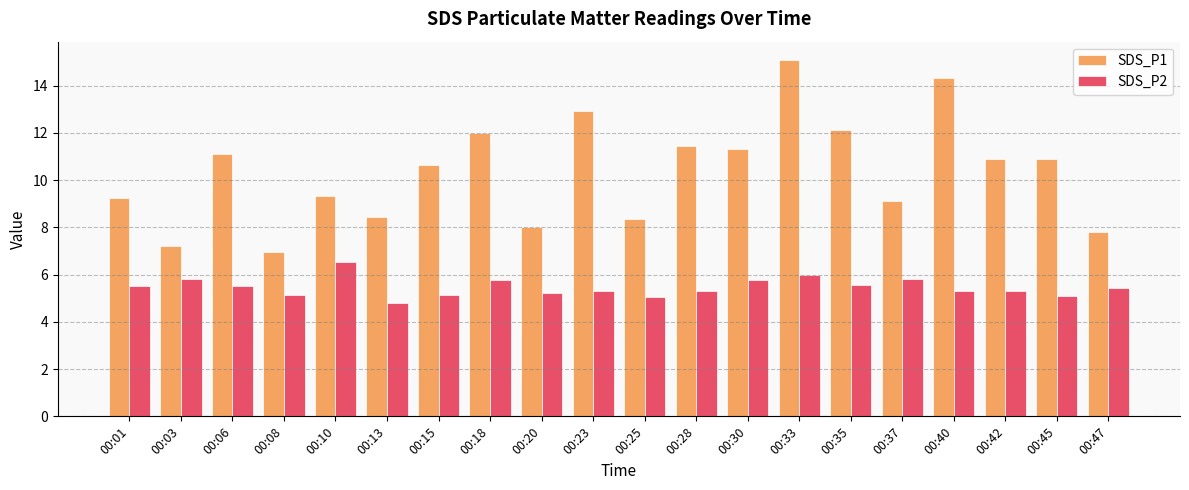

Where does the SDS_P2 series first go above 5?

00:01